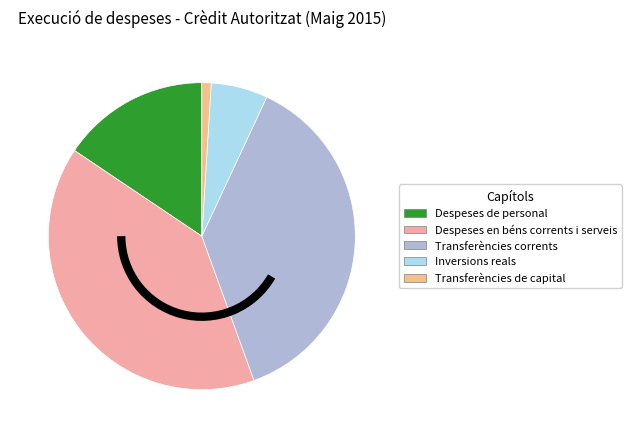

Is the sum of Transferències de capital and Despeses en béns corrents i serveis greater than half?

No